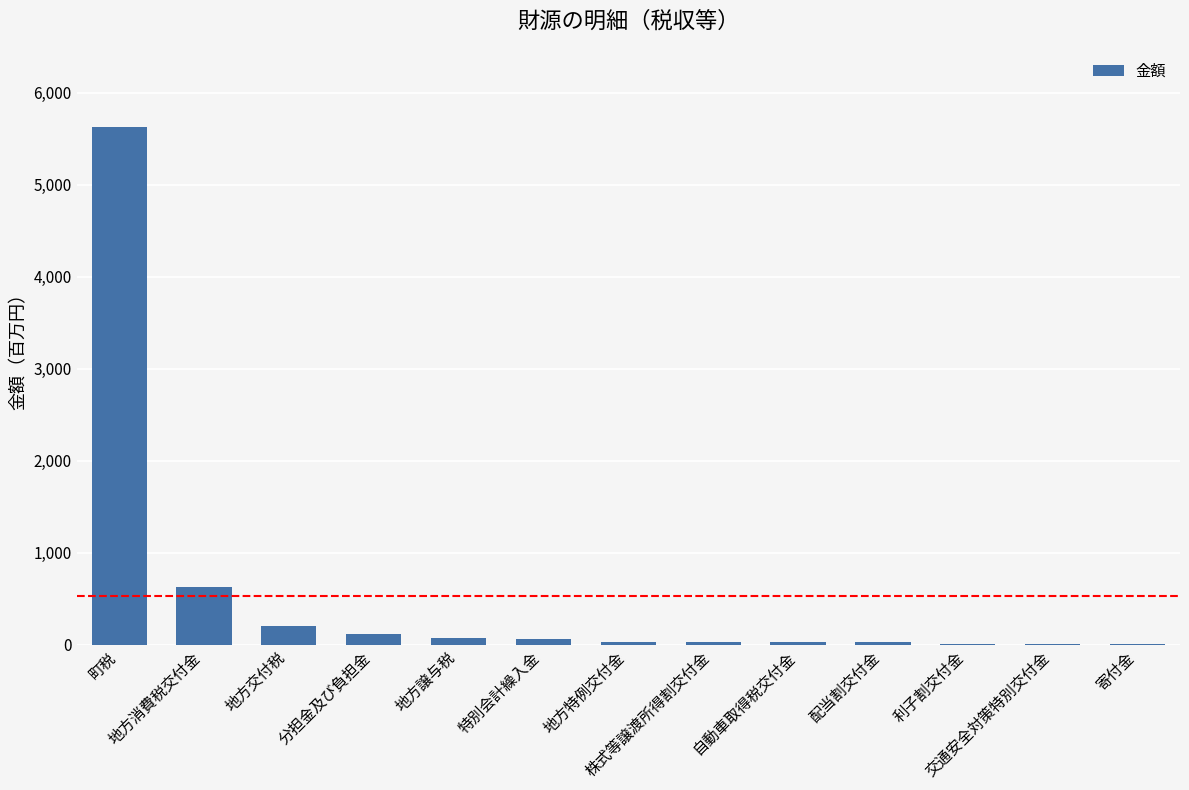

What is the label of the 7th bar from the left?

地方特例交付金